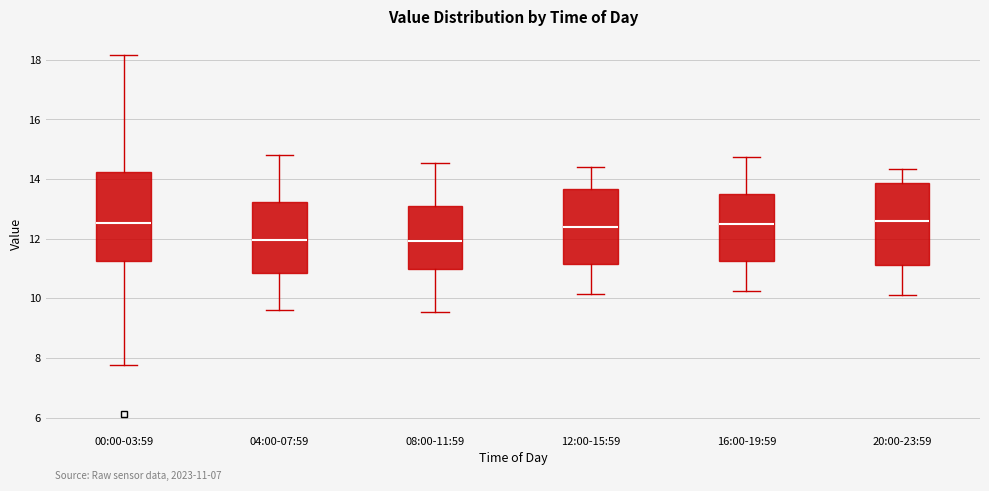

Comparing the boxes themselves (not the whiskers), which one is the tallest?

00:00-03:59